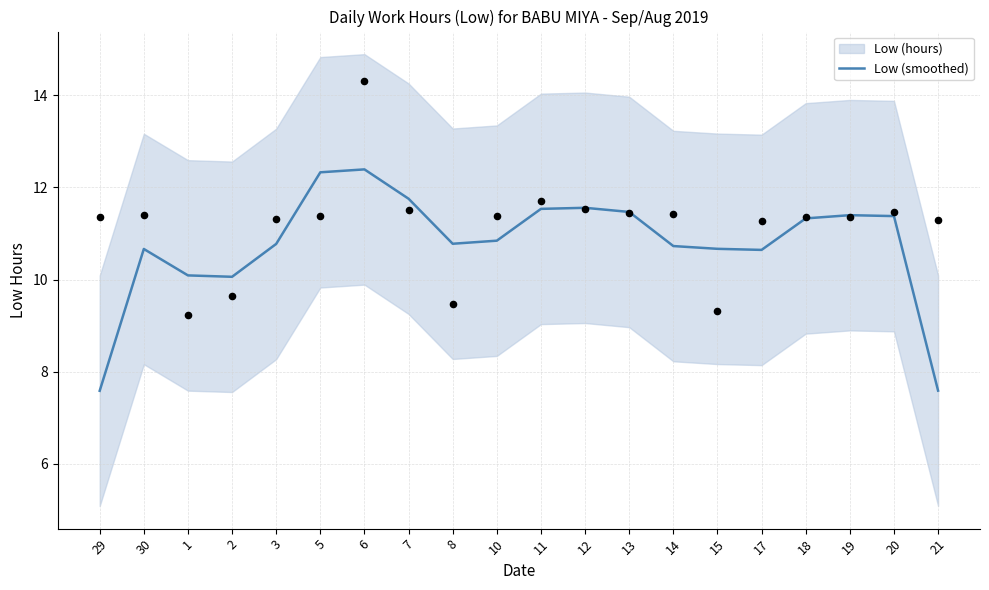

What is the ratio of the value at 29 to the value at 21?

1.0